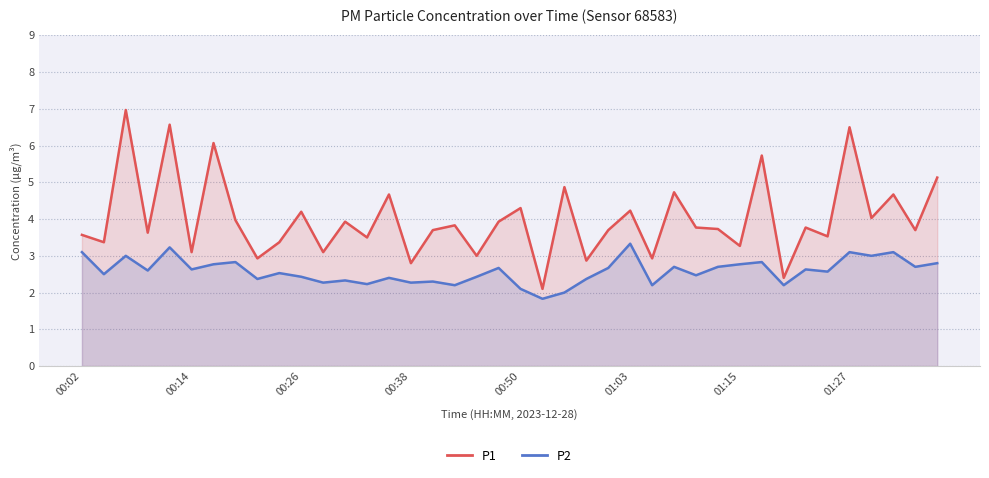

Does the chart display data point markers on the line(s)?

No